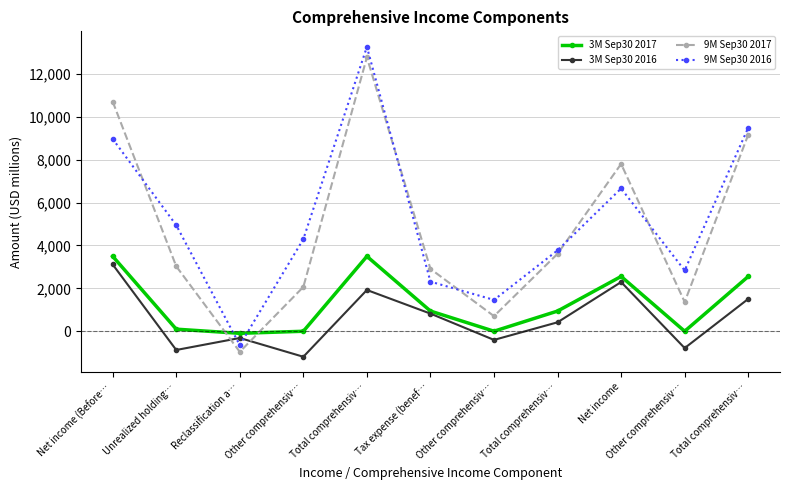

How many values in the 3M Sep30 2016 series are below 416?

5